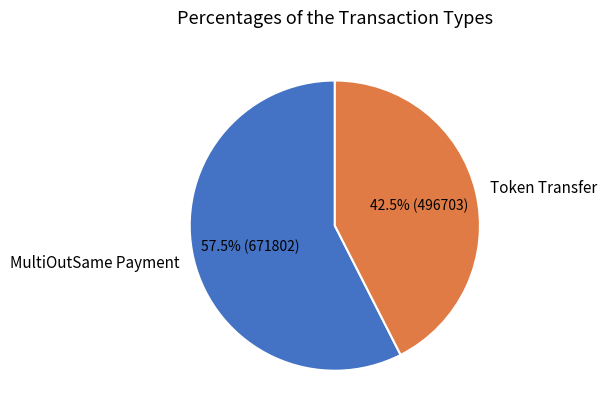

Which slice is the largest?

MultiOutSame Payment